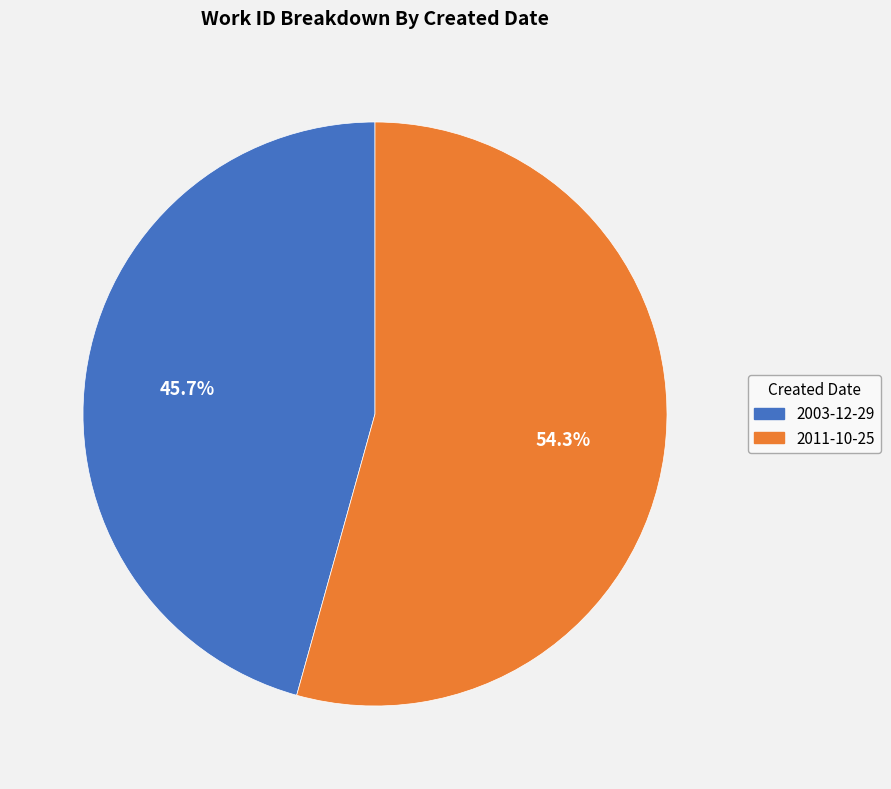

Is it true that 2011-10-25 is 54% of the pie?

True